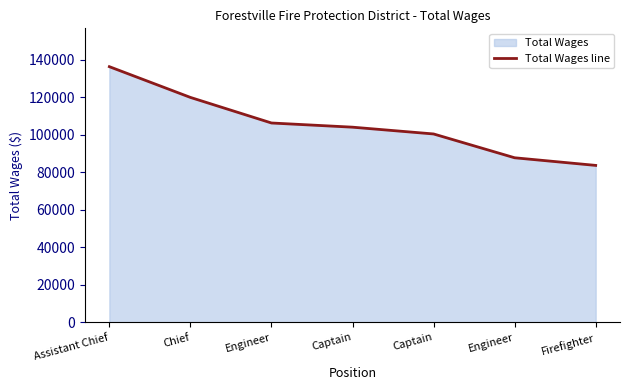

What value does the data have at Captain, to the nearest 10?

104100